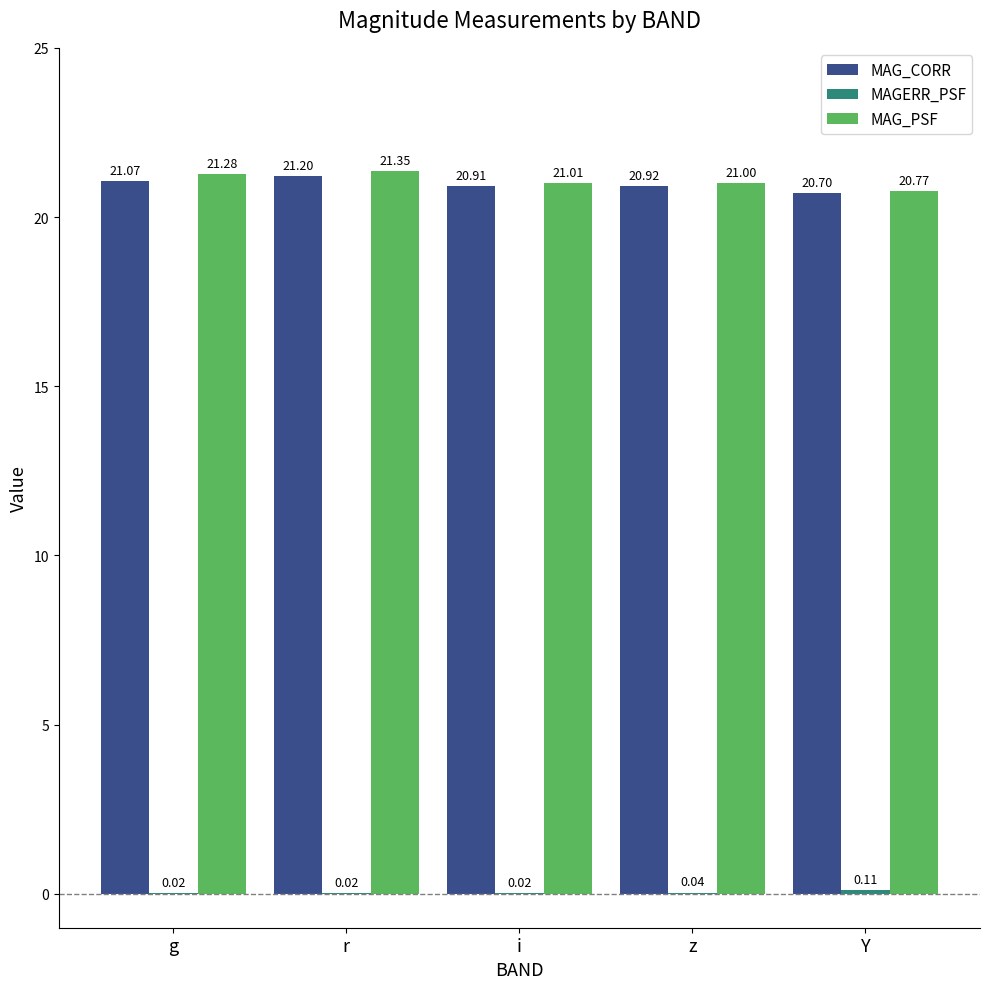

Where is MAG_PSF nearest to the value 21?

z